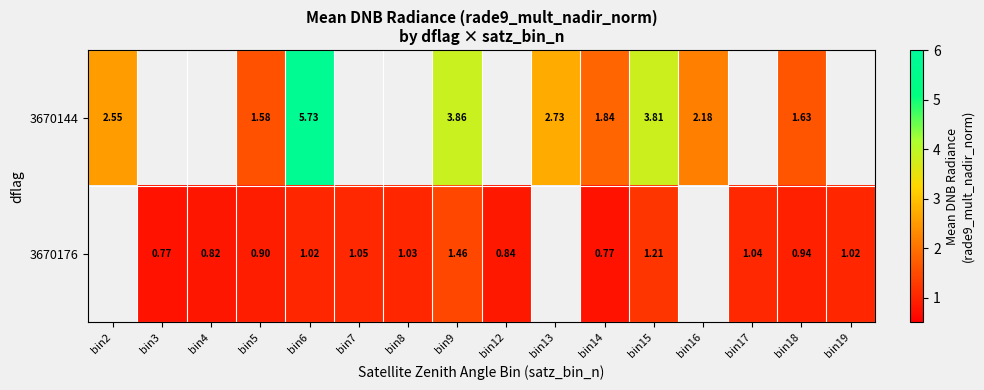

Which category has the lowest value across all series?

bin14